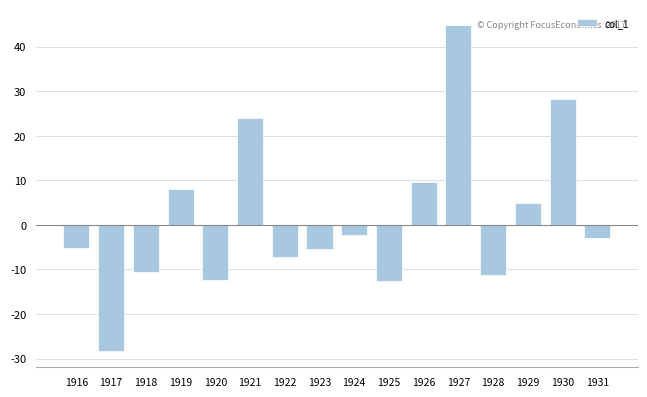

Does the chart contain stacked bars?

No